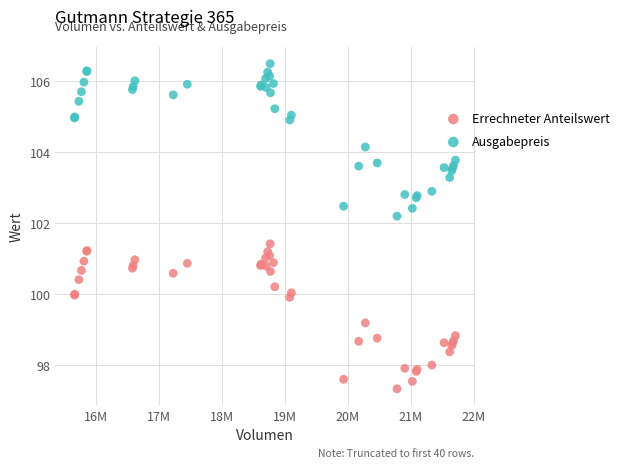

What is the X range (max minus min) for the scatter plot?

6060911.4